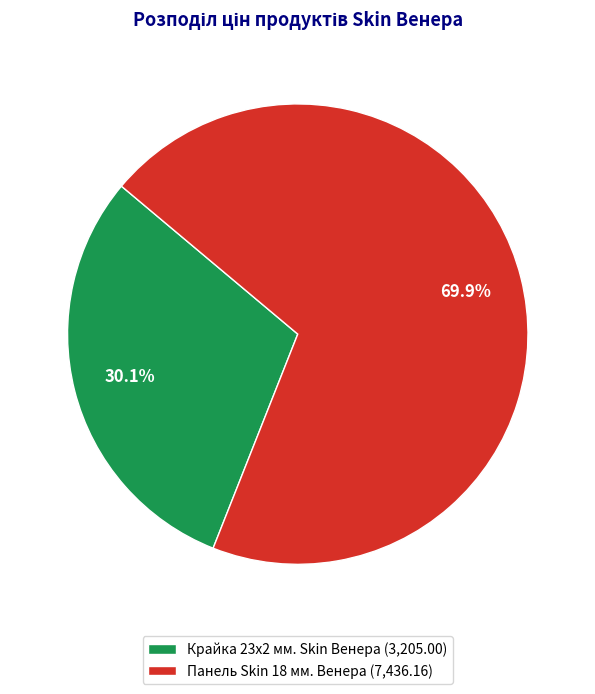

Which has a higher value, Крайка 23x2 мм. Skin Венера or Панель Skin 18 мм. Венера?

Панель Skin 18 мм. Венера